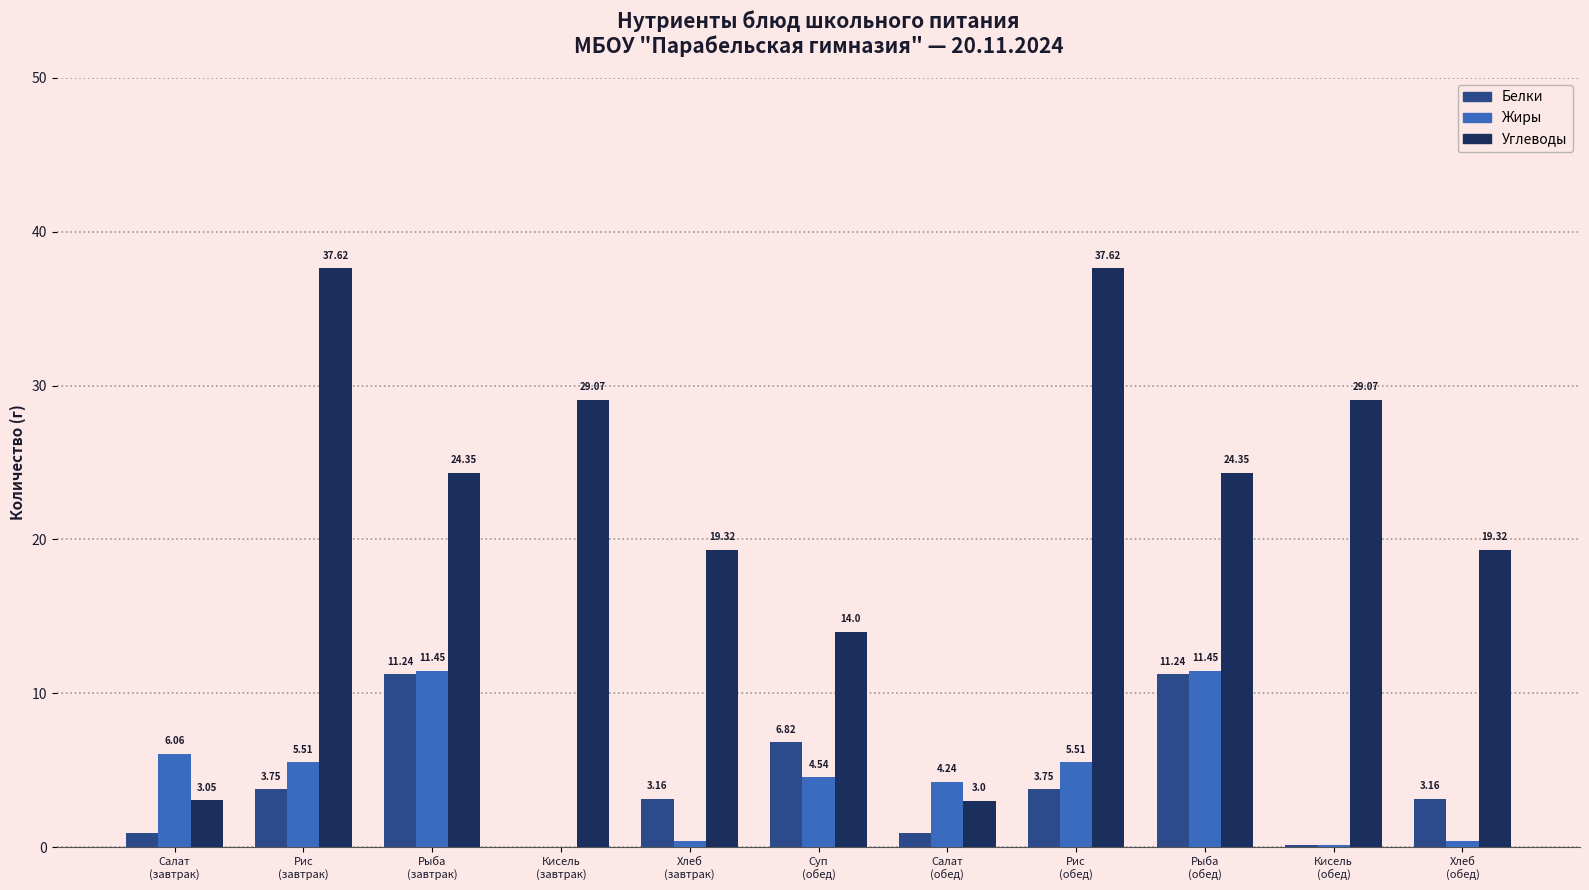

Which series has the largest total across all categories?

Углеводы